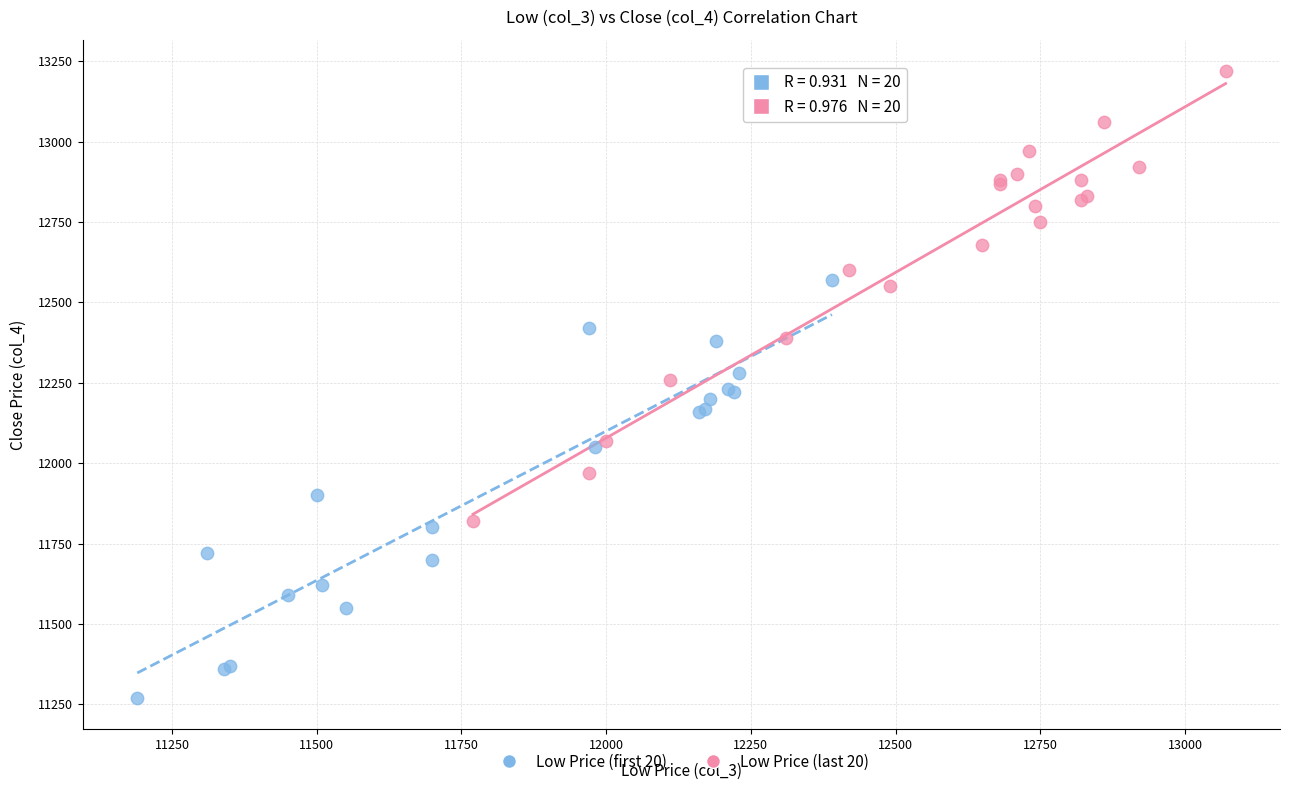

Which series reaches the minimum Y coordinate?

Low Price (first 20)